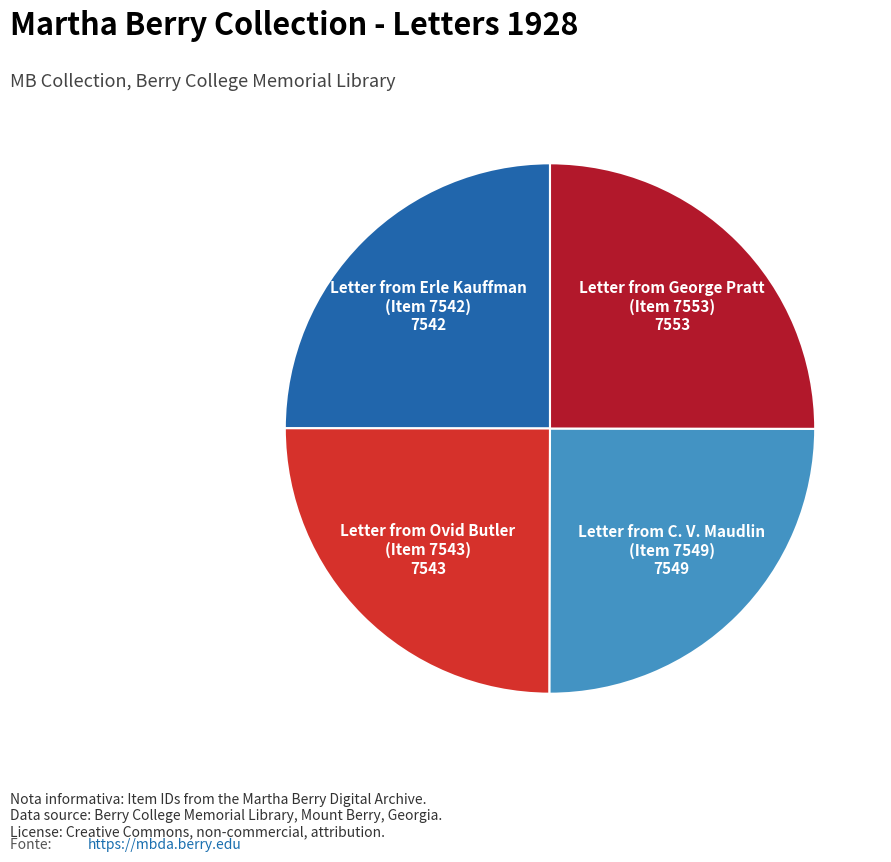

Is there a majority slice in this chart?

No